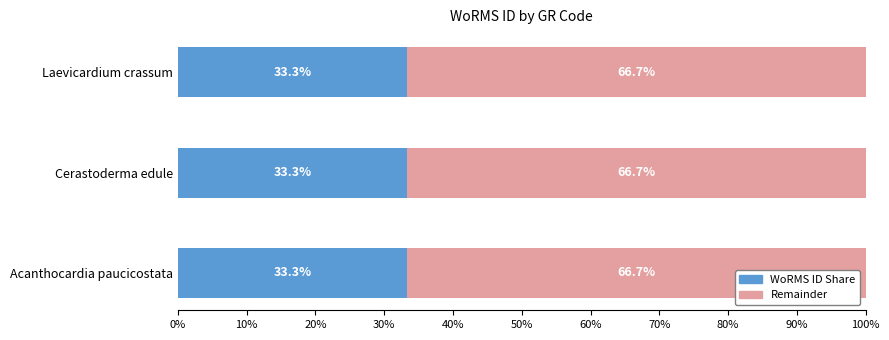

What is the minimum value for WoRMS ID Share?

33.3